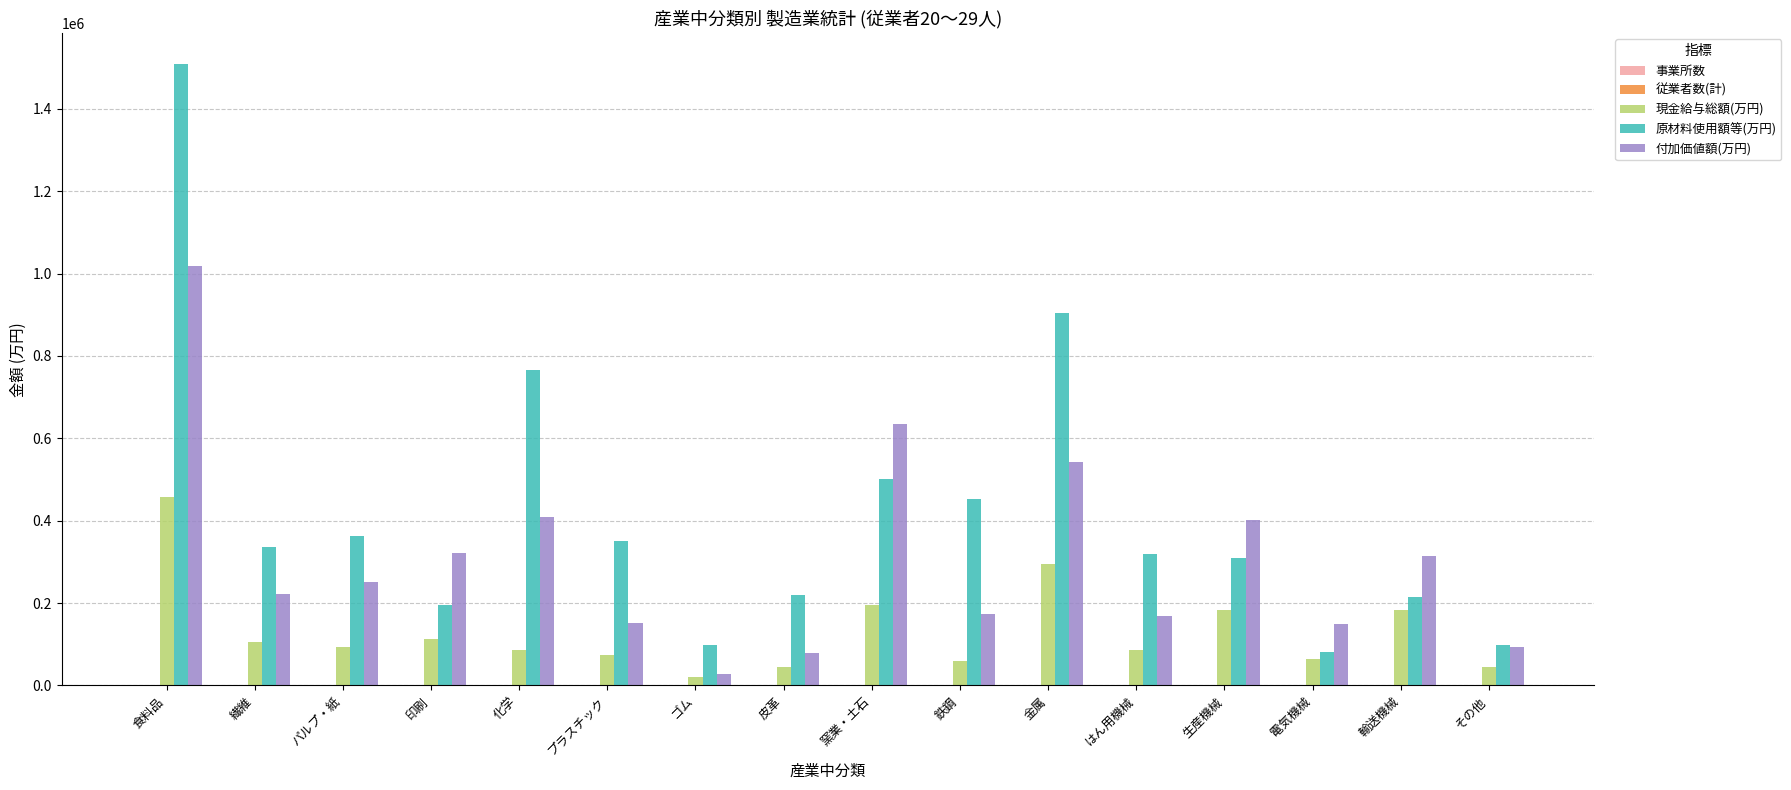

What is the sum of all 原材料使用額等(万円) values?

6719482